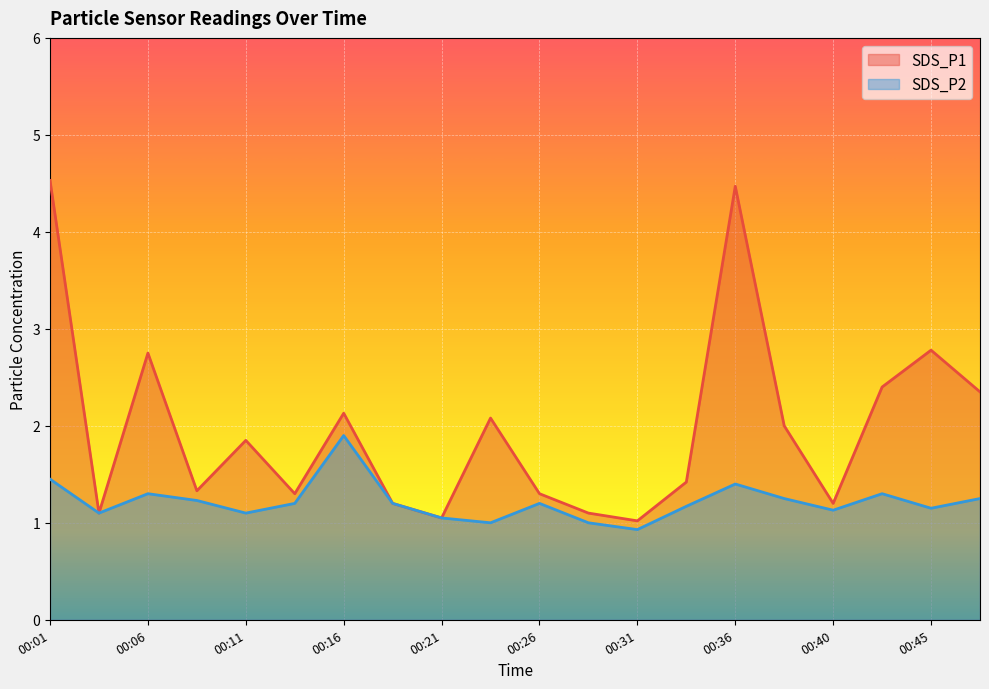

How many data points in SDS_P2 are above 1?

17